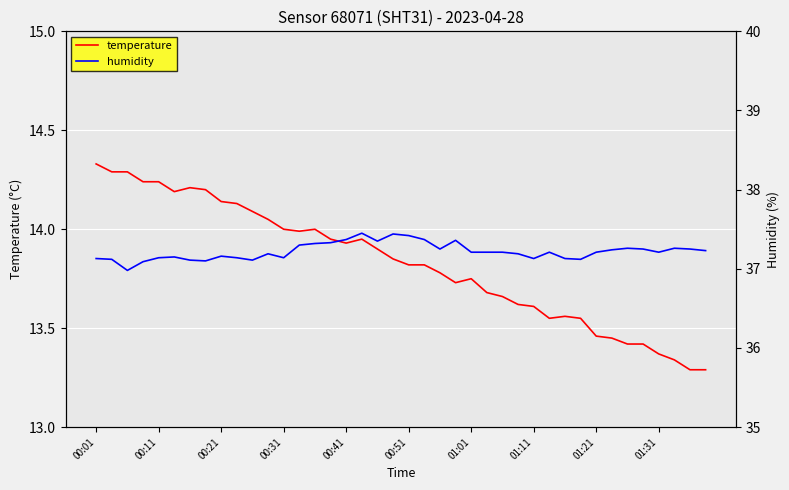

What position from the left is 19?

20